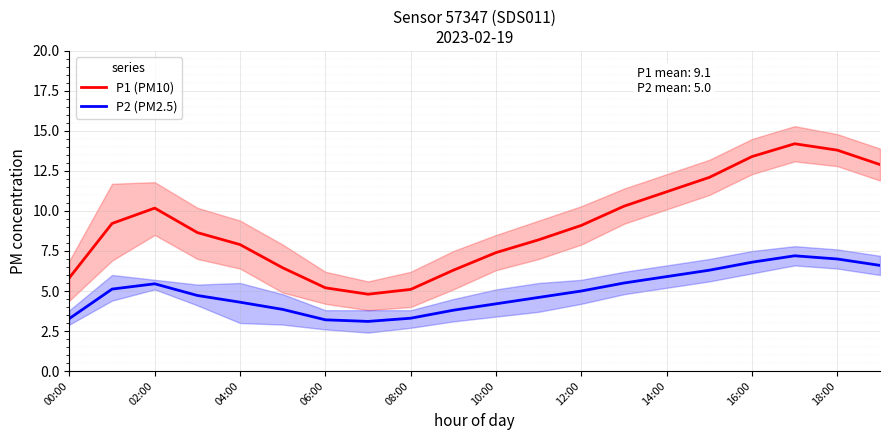

Reading left to right, what are all the values shown in this chart?

P1 (PM10): 5.8	9.2	10.2	8.7	7.9	6.5	5.2	4.8	5.1	6.3	7.4	8.2	9.1	10.3	11.2	12.1	13.4	14.2	13.8	12.9
P2 (PM2.5): 3.3	5.1	5.5	4.7	4.3	3.9	3.2	3.1	3.3	3.8	4.2	4.6	5.0	5.5	5.9	6.3	6.8	7.2	7.0	6.6